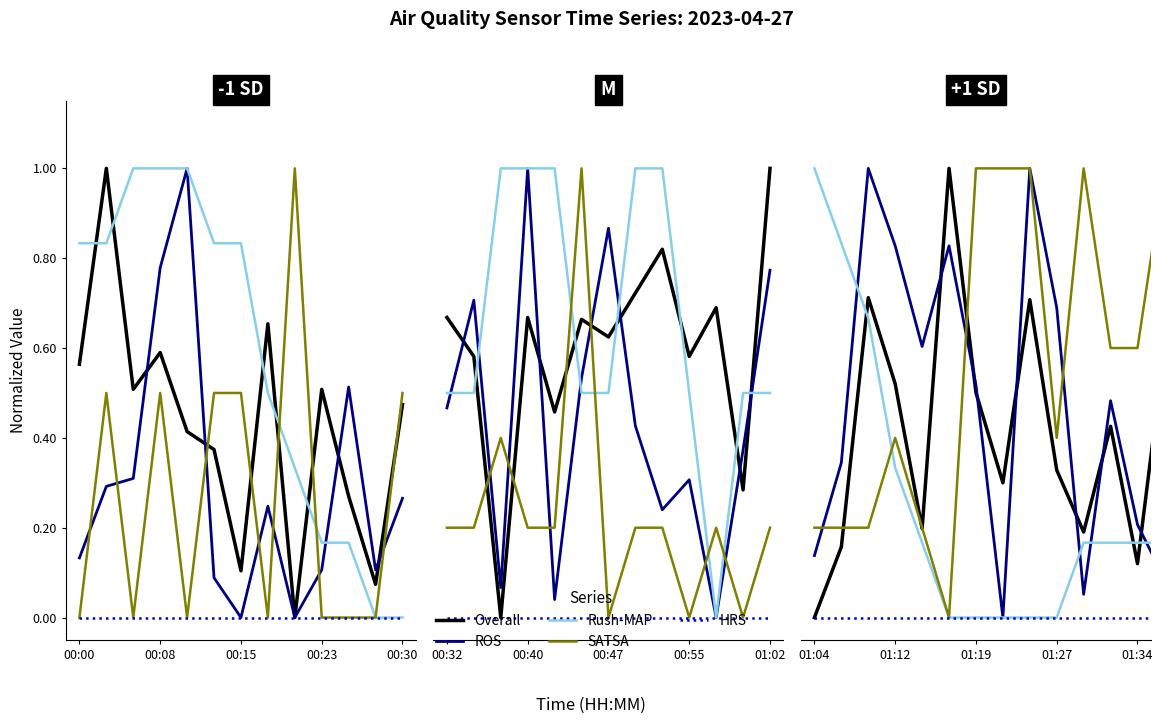

The HRS series shows 0.0 at 00:15. True or false?

True